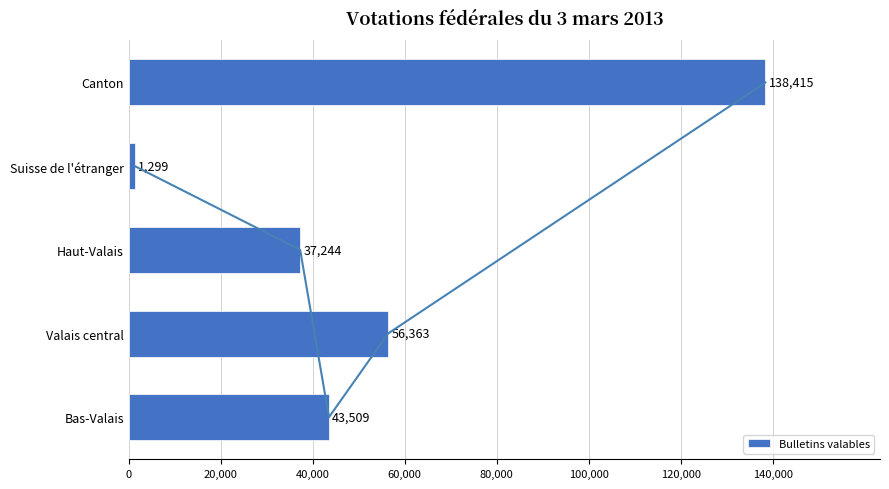

Does the chart contain stacked bars?

No